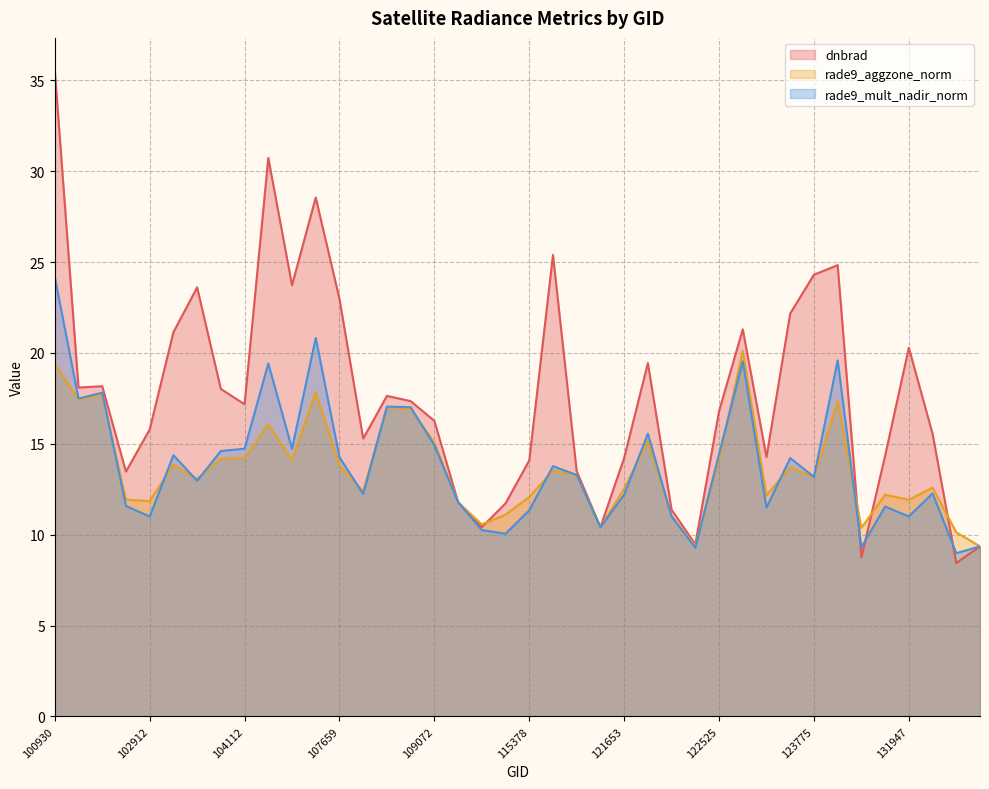

True or false: rade9_aggzone_norm and rade9_mult_nadir_norm cross at least once.

True